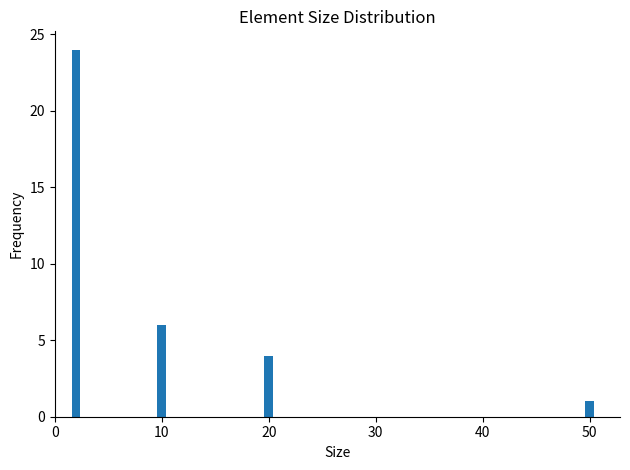

How many values are below 6?

2